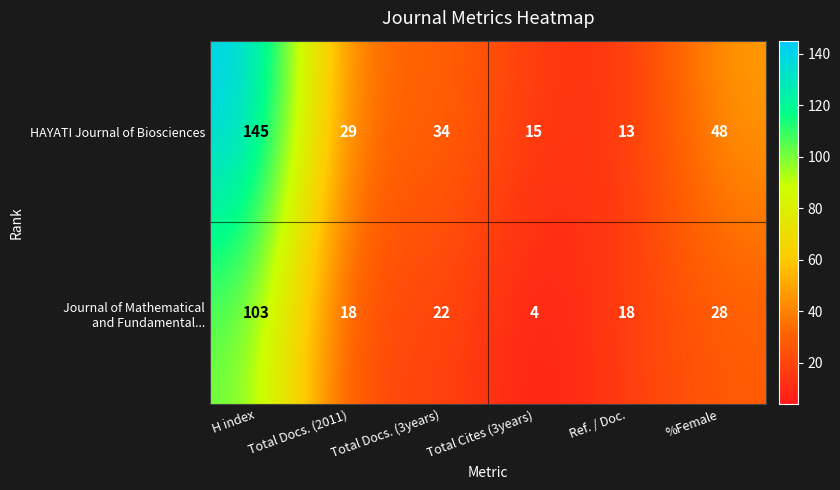

Is it true that HAYATI Journal of Biosciences equals 29 at Total Docs. (2011)?

True